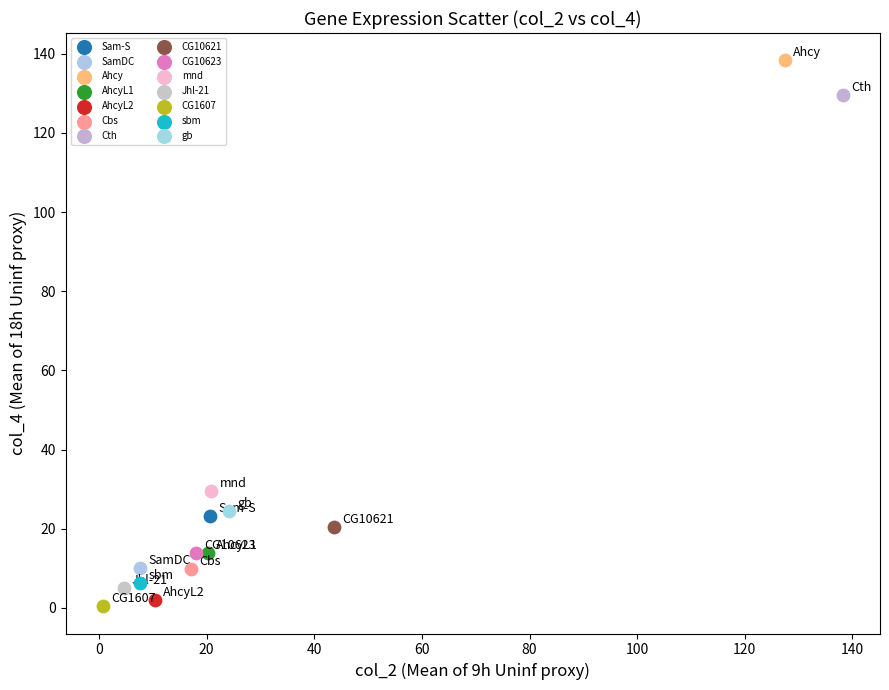

Which series reaches the minimum Y coordinate?

CG1607